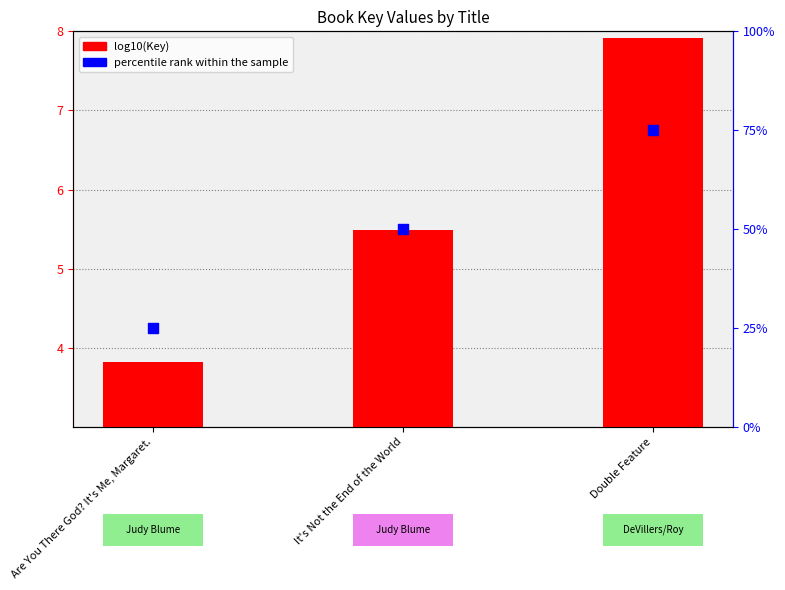

Which series reaches the minimum Y coordinate?

log10(Key)